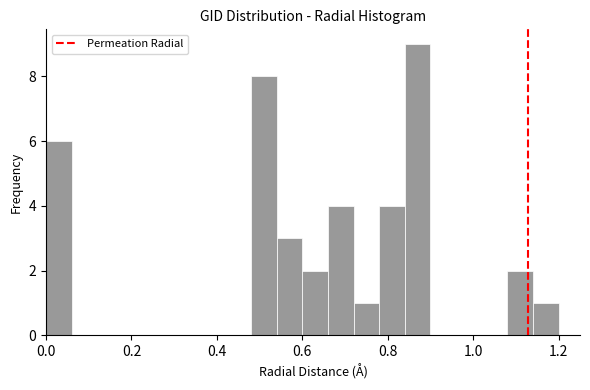

Around what value on the x-axis is the tallest bar? Give the approximate position of its centre, as read against the axis.

0.88